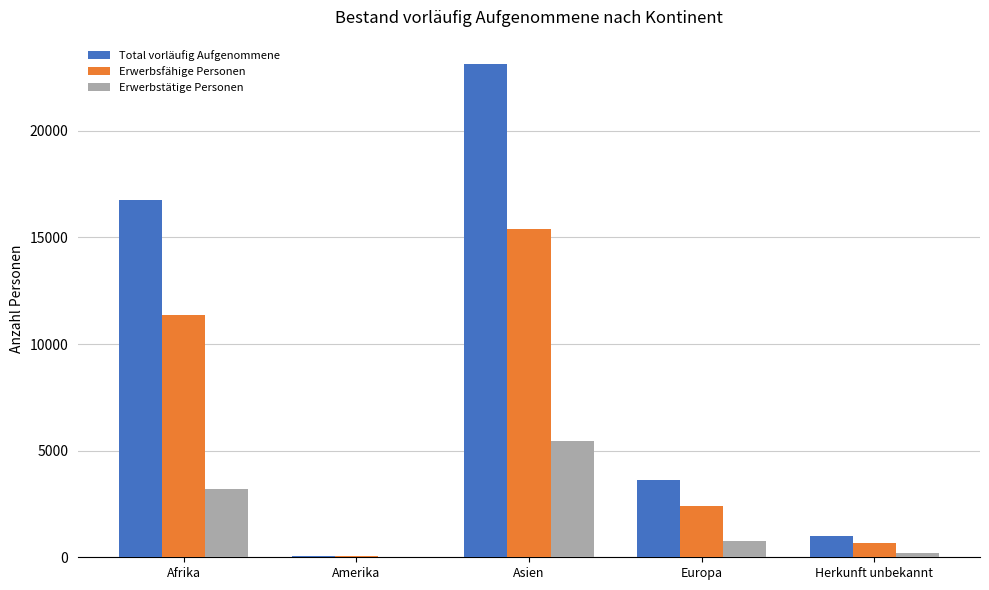

What is the spread (max minus min) of values at Europa?

2848